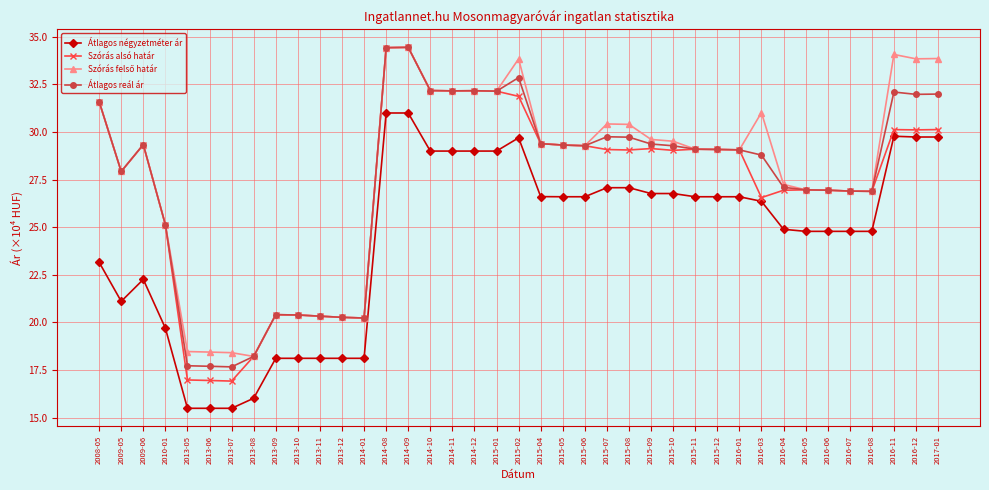

What is the spread (max minus min) of values at 2014-10?

3.2